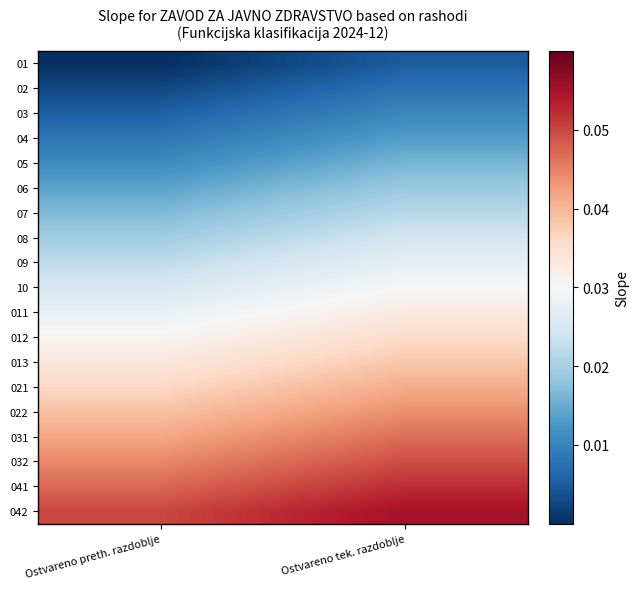

Rank the series at Ostvareno tek. razdoblje from lowest to highest value.

01, 02, 03, 04, 05, 06, 07, 08, 09, 10, 011, 012, 013, 021, 022, 031, 032, 041, 042